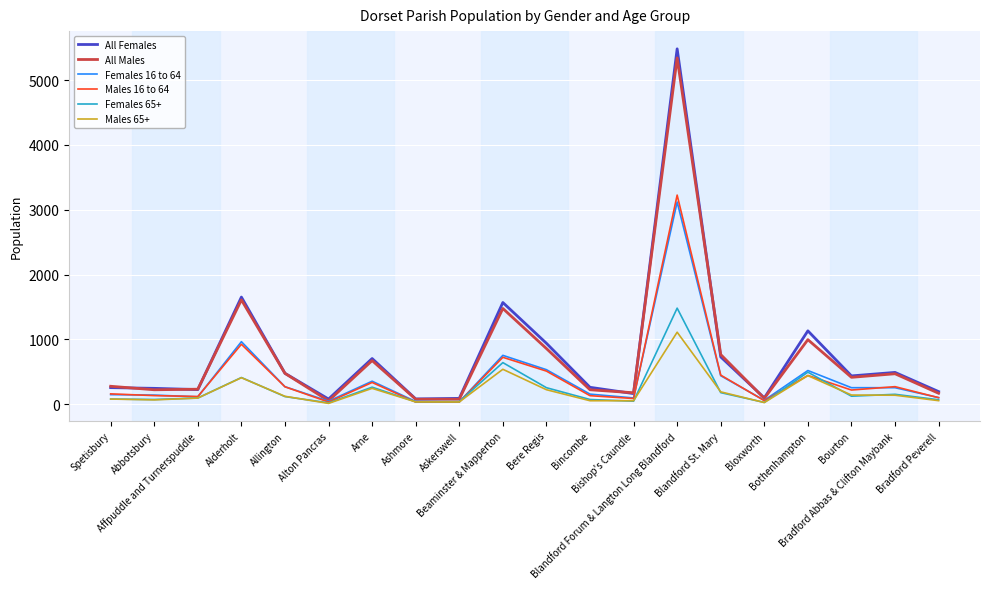

What is the highest value of the All Females series?

5482